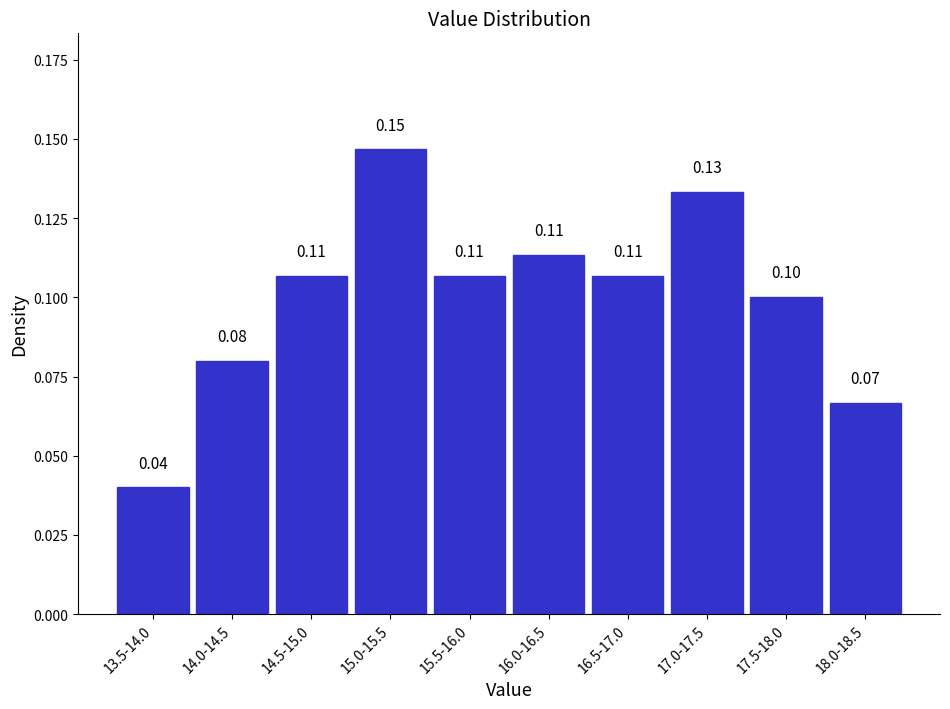

What is the sum of all values?

1.0